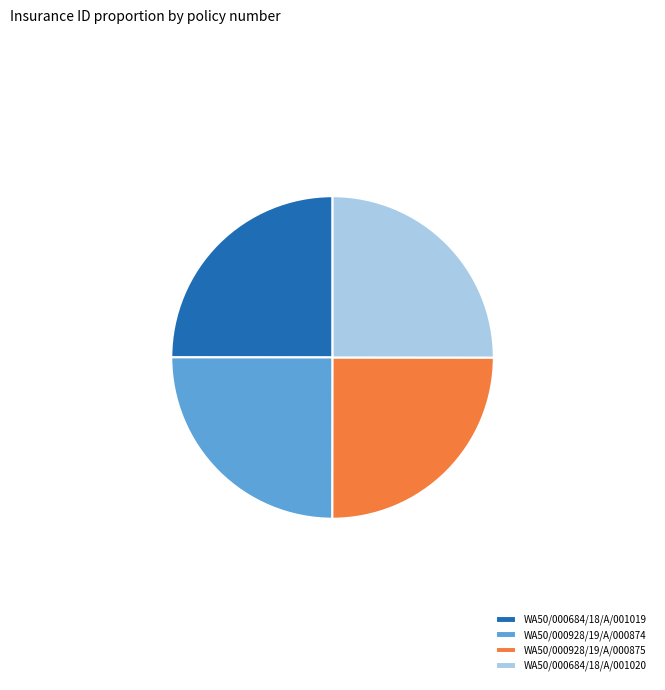

True or false: WA50/000684/18/A/001019 accounts for 31% of the total.

False